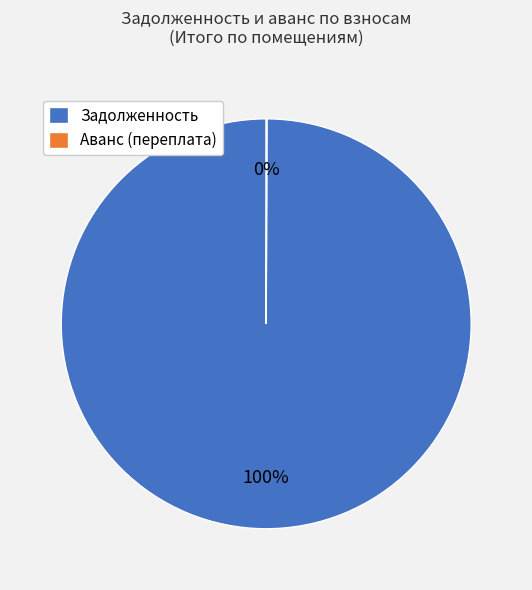

To the nearest percent, what portion does Задолженность represent?

100%